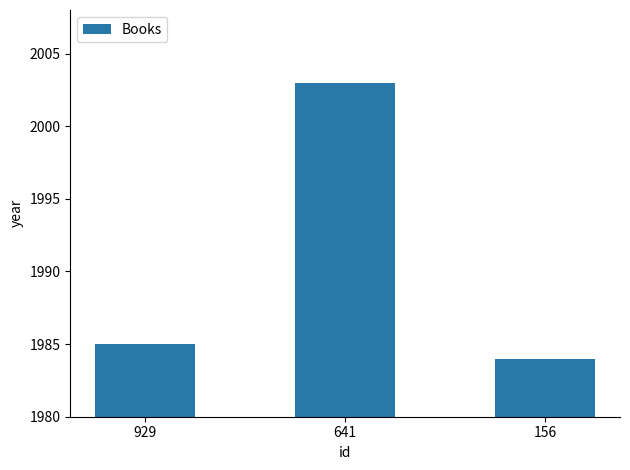

How many bars are there in total?

3